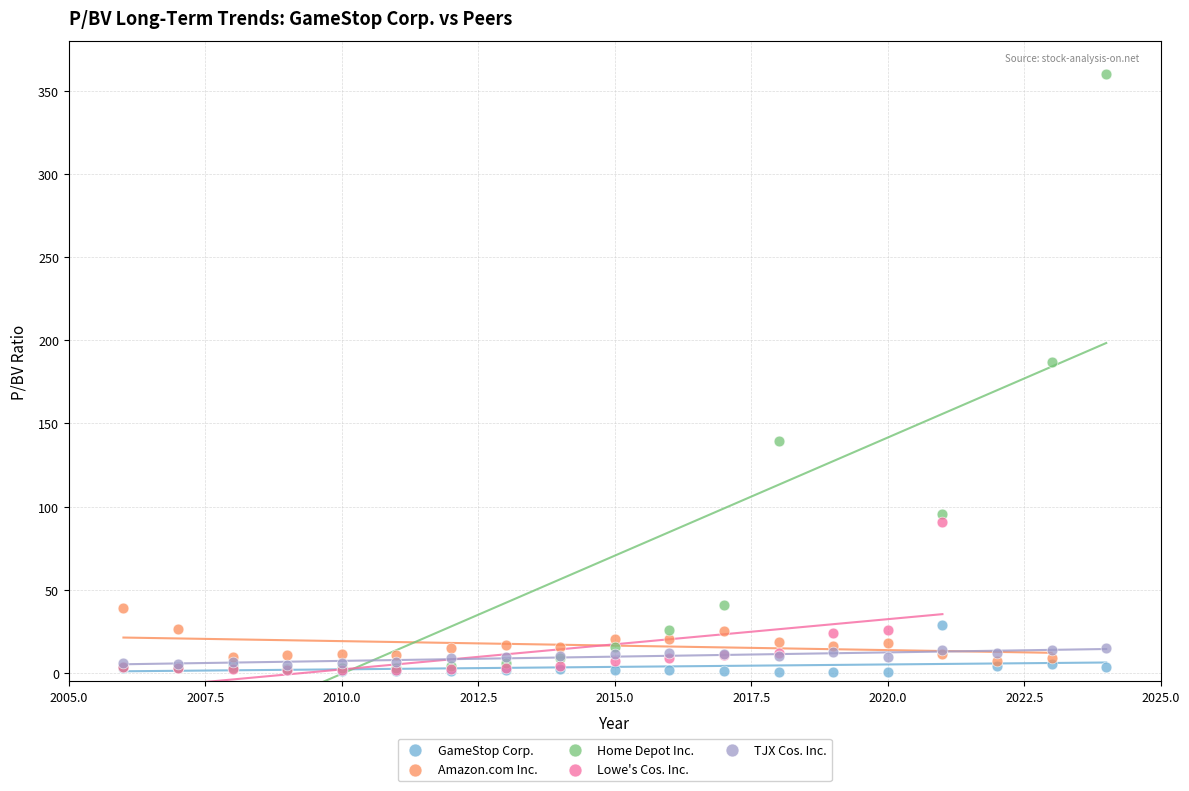

Which series reaches the maximum Y coordinate?

Home Depot Inc.